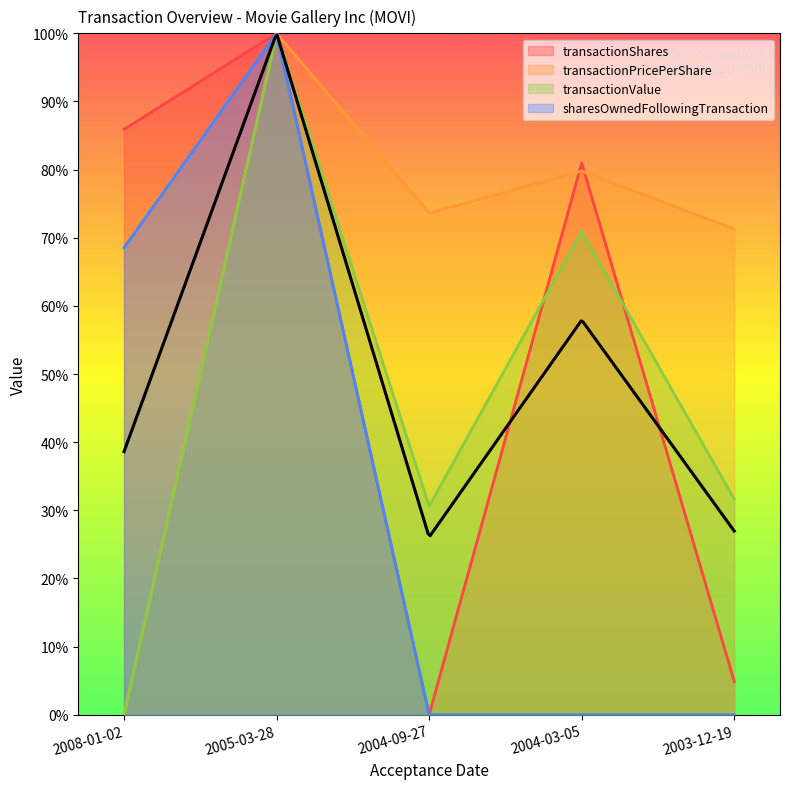

What is the sum of the transactionPricePerShare values at 2008-01-02 and 2005-03-28?

100.0